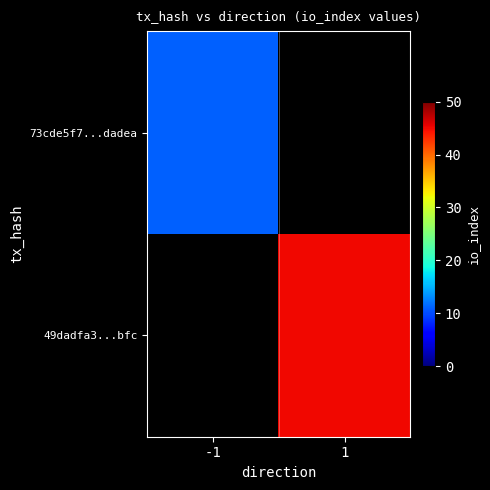

How many values in 73cde5f7...dadea are above zero?

1